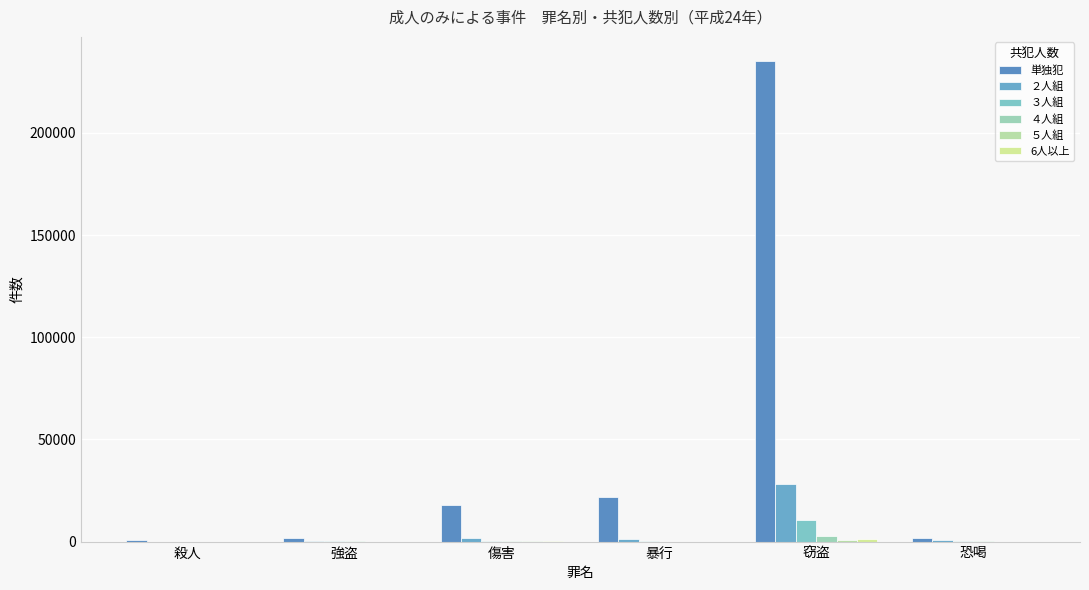

What is the value of the ２人組 bar at the 4th from the left?

1277